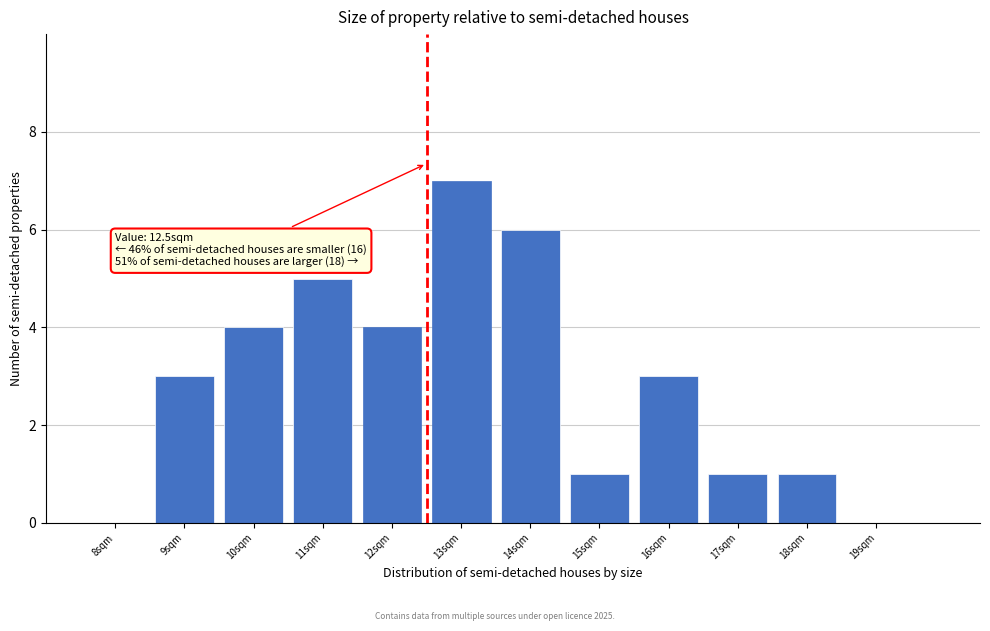

Which range on the x-axis has the tallest bar?

12.5 to 13.5